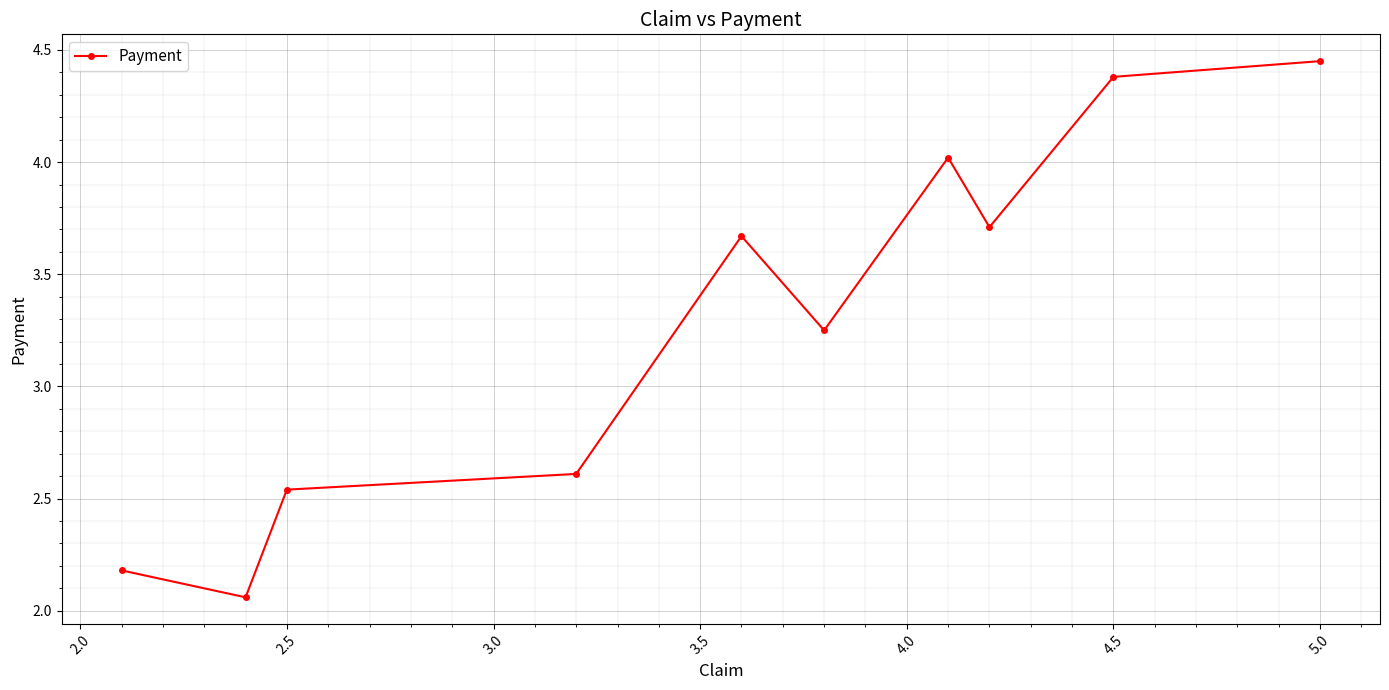

True or false: the data has more than 2 interior local peaks.

False